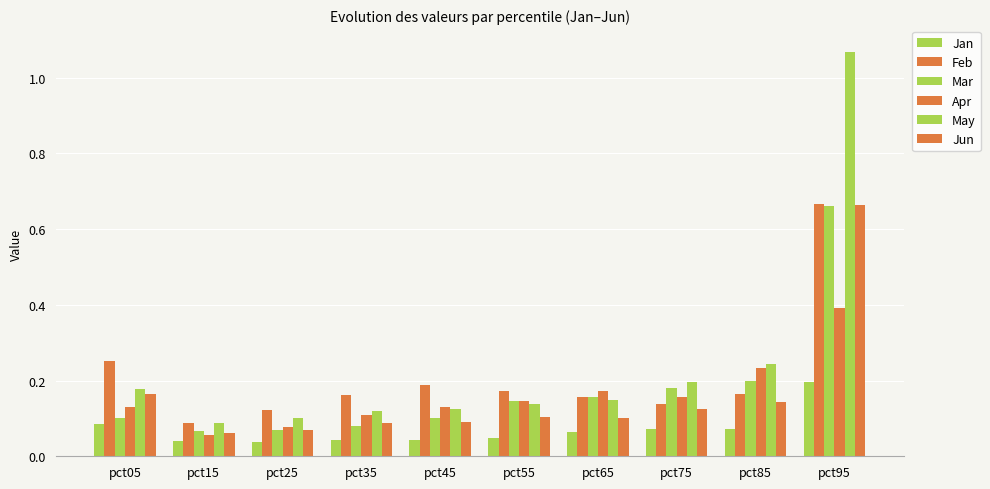

Which category has the highest value in the Feb series?

pct95